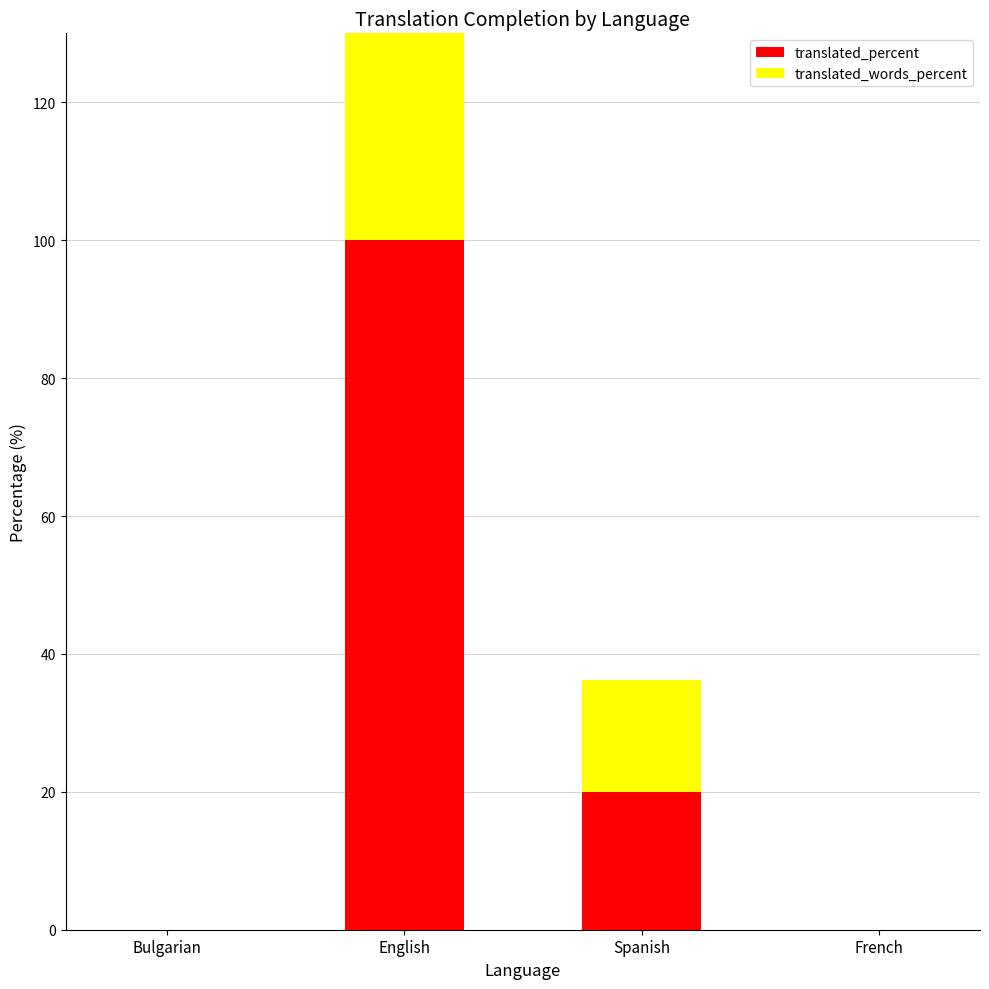

Is it true that translated_words_percent equals 0.0 at French?

True